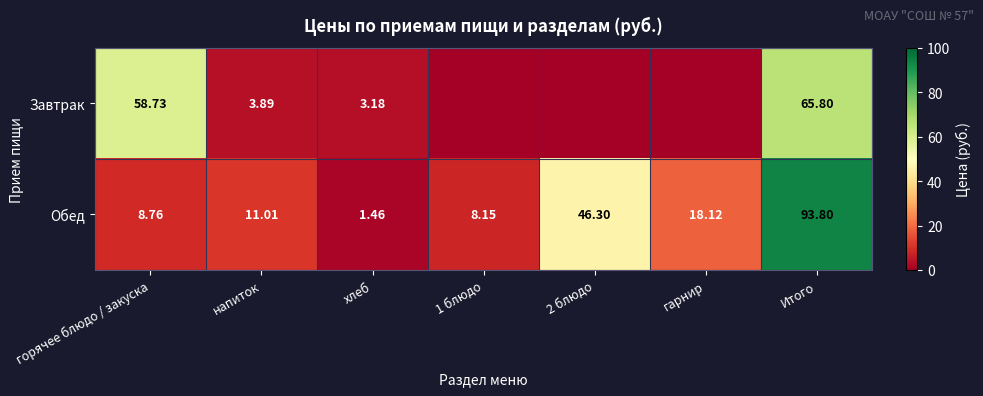

What is the maximum value shown in the chart?

93.8